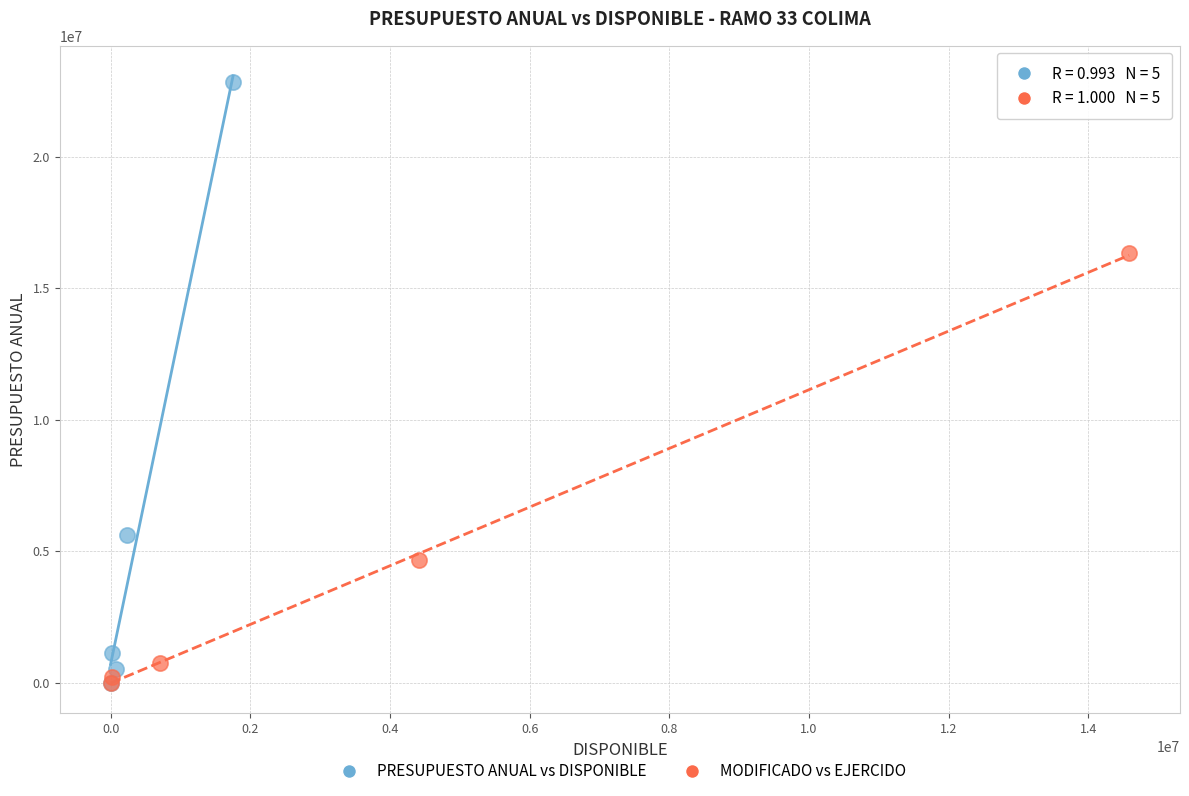

Which series reaches the maximum Y coordinate?

PRESUPUESTO ANUAL vs DISPONIBLE